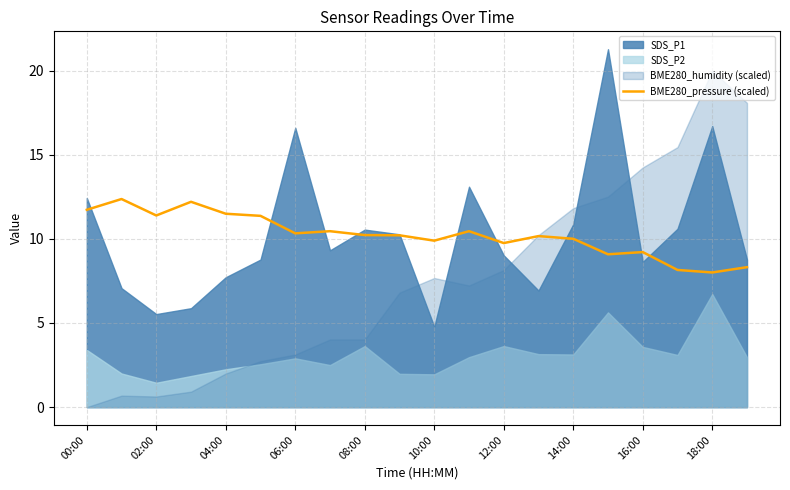

Is it true that BME280_pressure (scaled) equals 2.5 at 16:00?

False